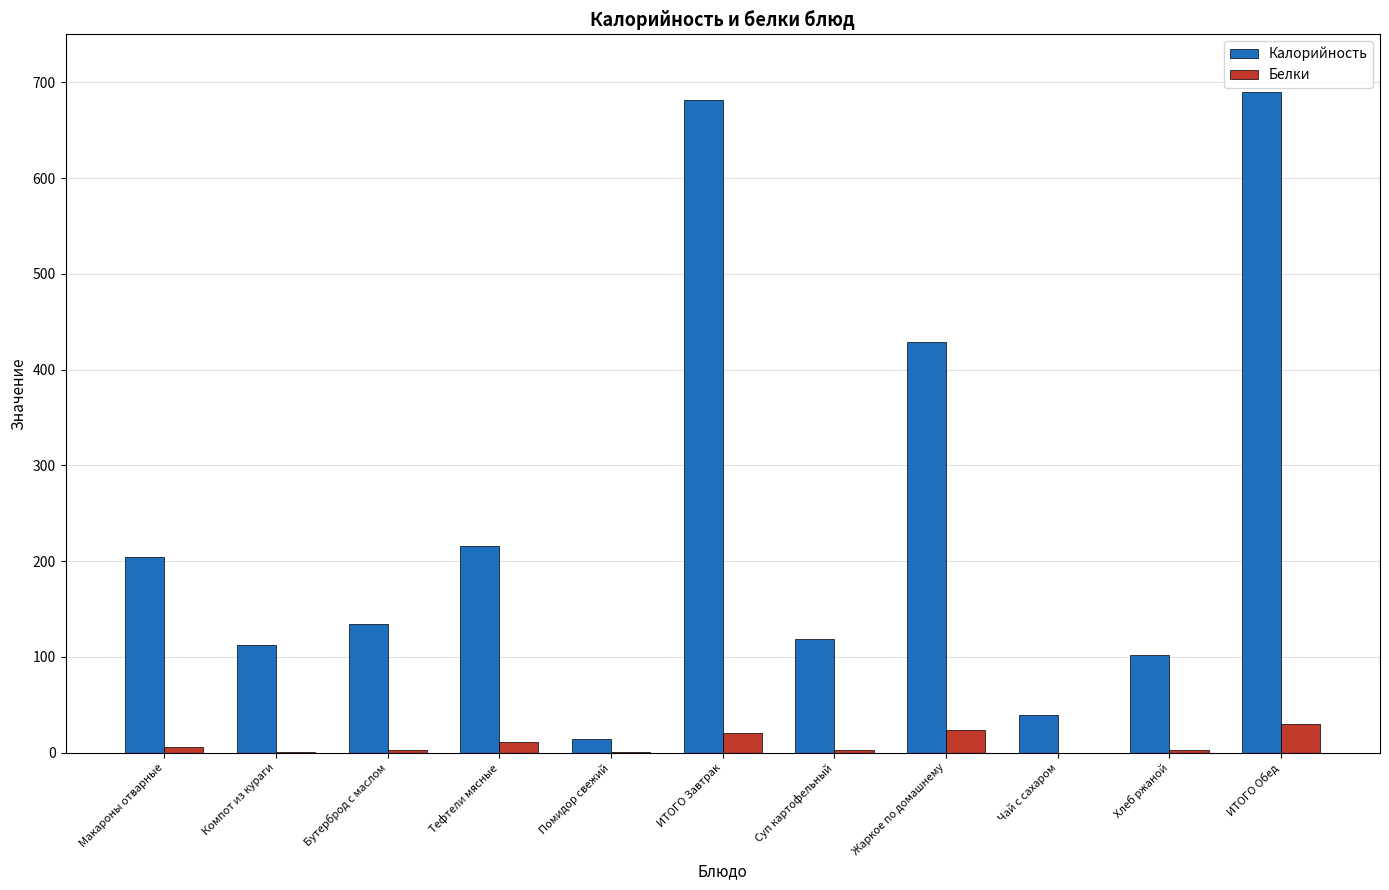

At which label does Белки reach its peak?

ИТОГО Обед